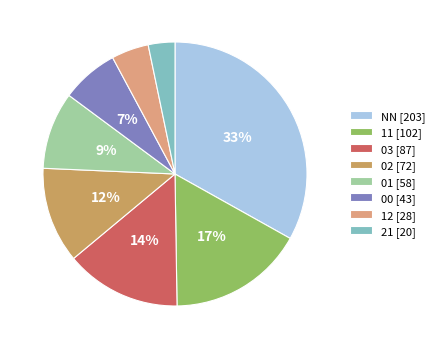

Is there any slice that represents more than half of the pie?

No